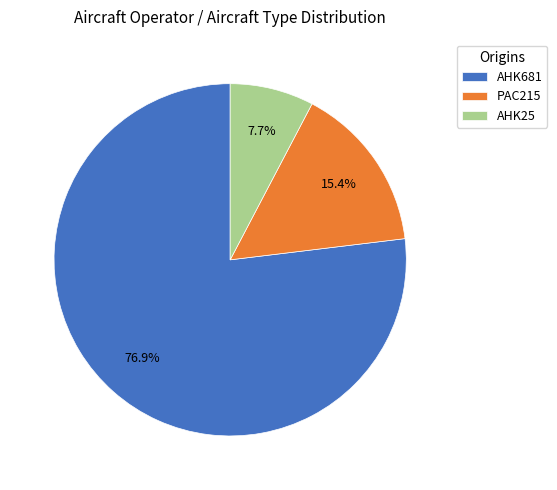

To the nearest percent, what is the combined percentage of PAC215 and AHK681?

92%